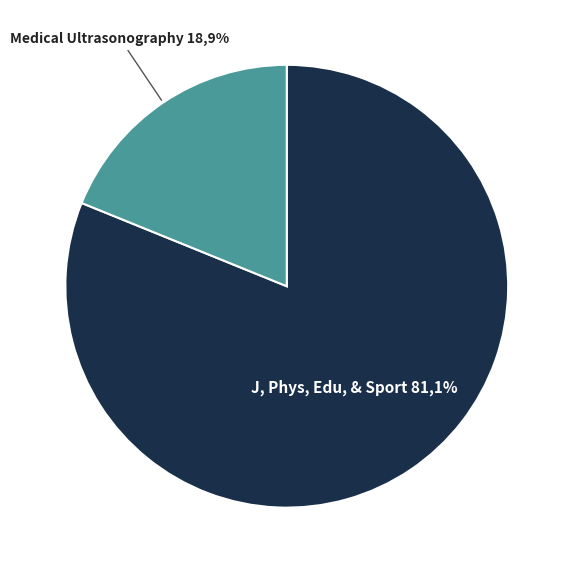

To the nearest percent, what is the average slice percentage?

50%